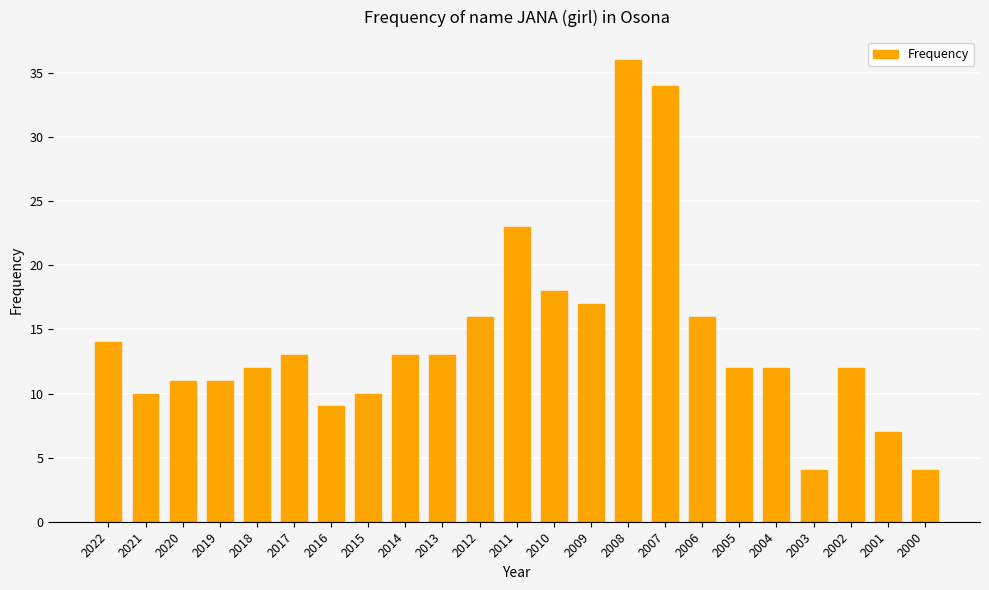

Read the value at 2001, to the nearest 10.

10